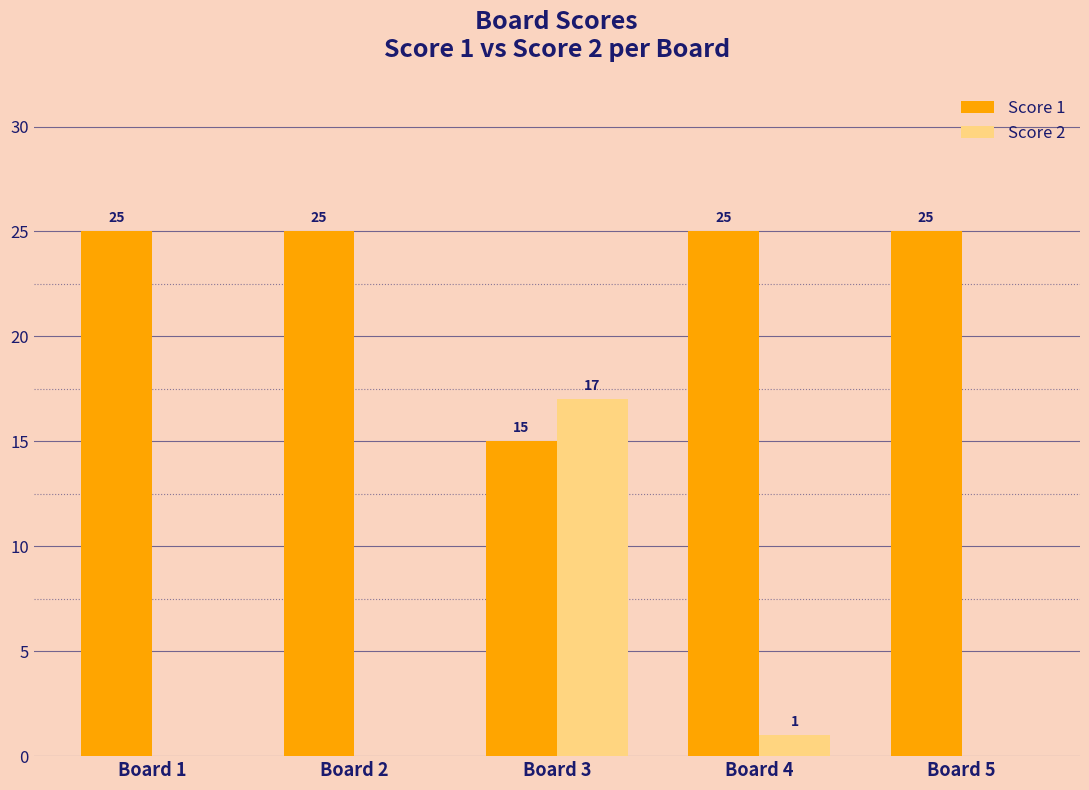

The value of Score 1 at Board 3 is 15. True or false?

True